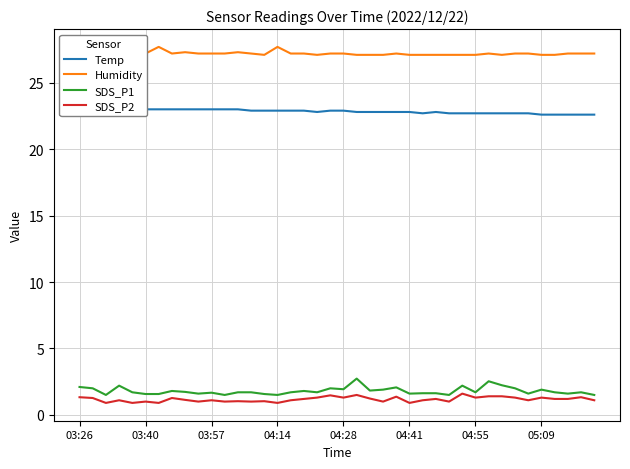

What is the total value across all series at 23?

52.8